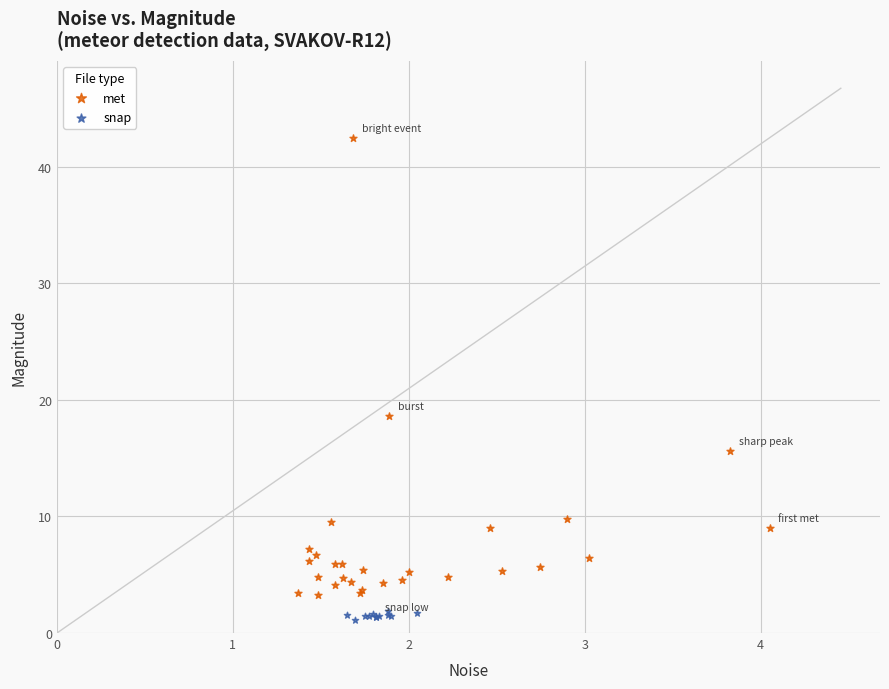

Which series reaches the minimum Y coordinate?

snap